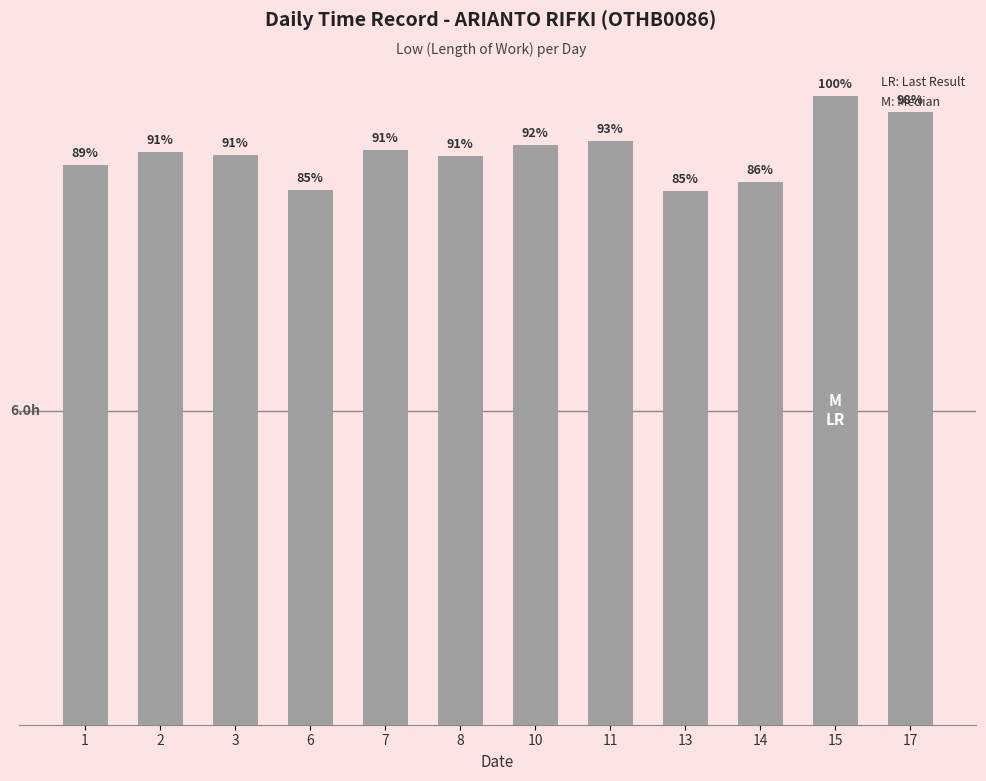

Reading left to right, list all the values displayed in this chart.

10.7	11.0	10.9	10.2	11.0	10.9	11.1	11.2	10.2	10.4	12.0	11.7